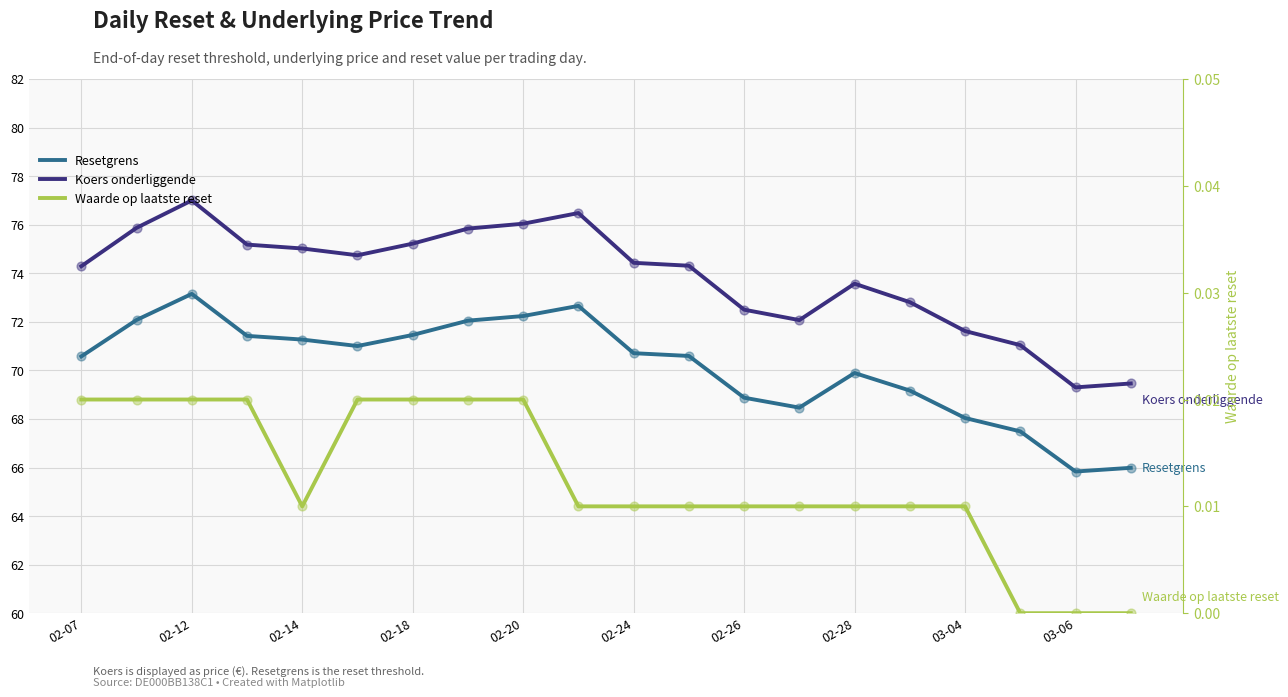

What is the total value across all series at 15?

142.0